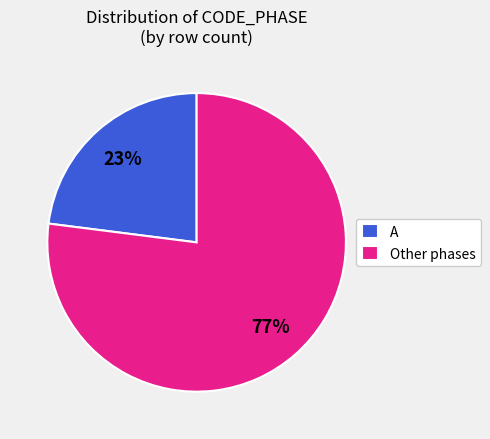

To the nearest percent, what is the average slice percentage?

50%